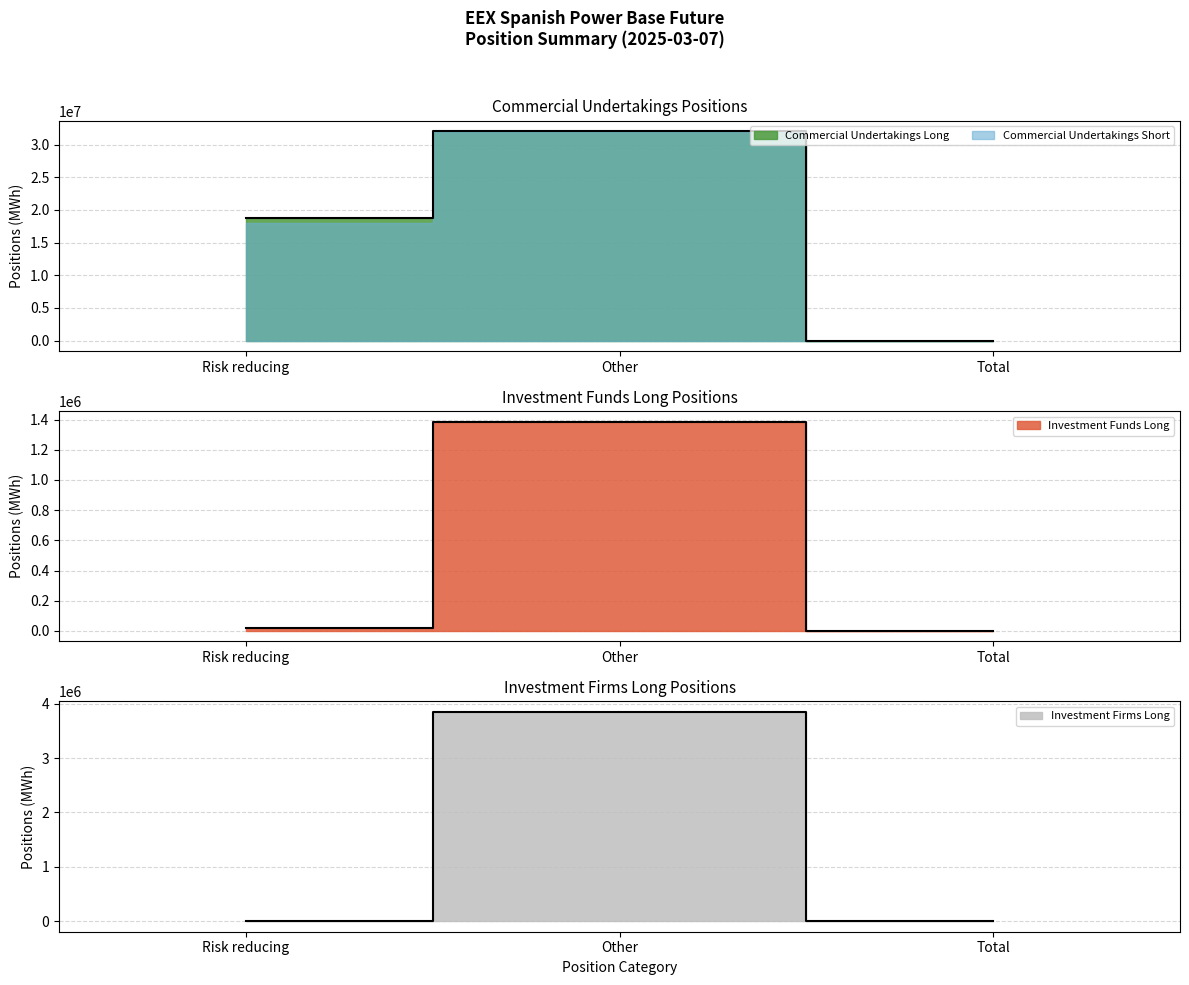

Which series has the largest total across all categories?

Commercial Undertakings Long